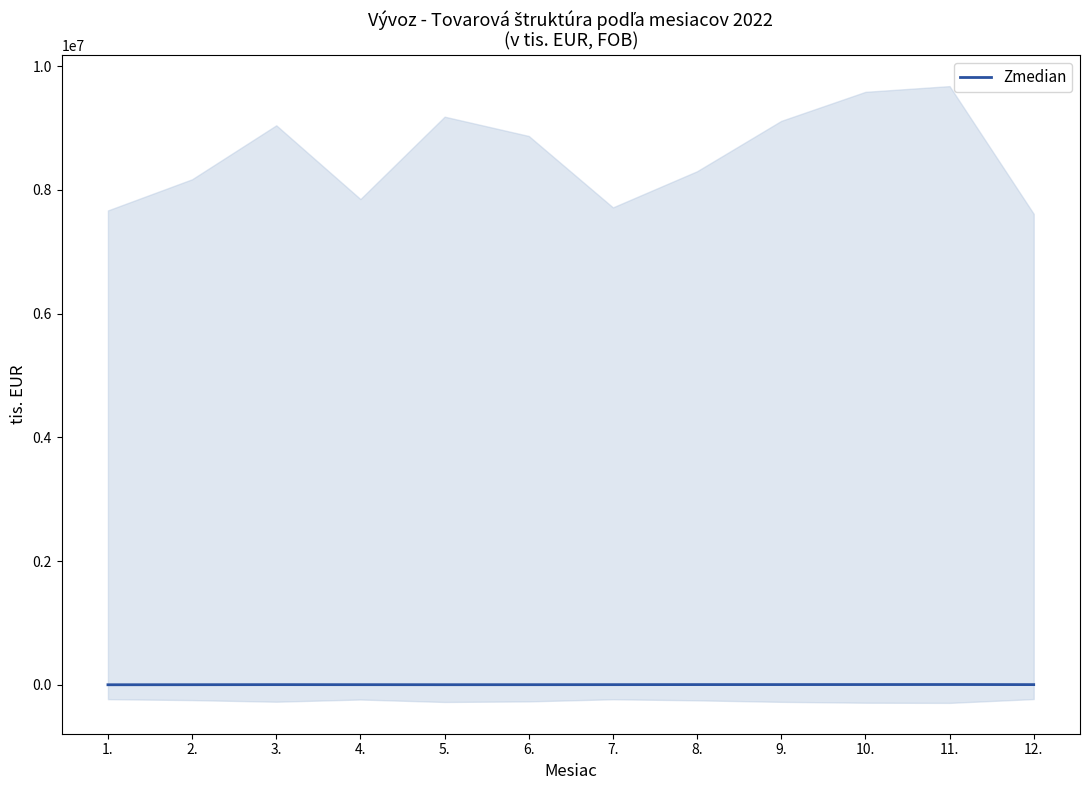

What is the maximum value shown in the chart?

6373.0